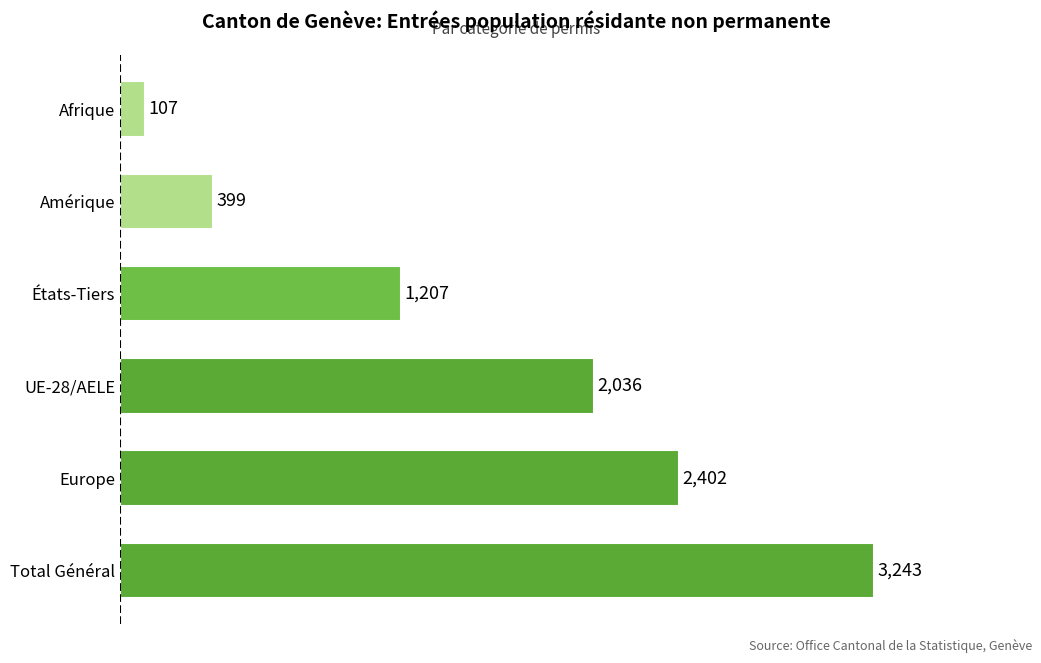

How many values are below 2036?

3